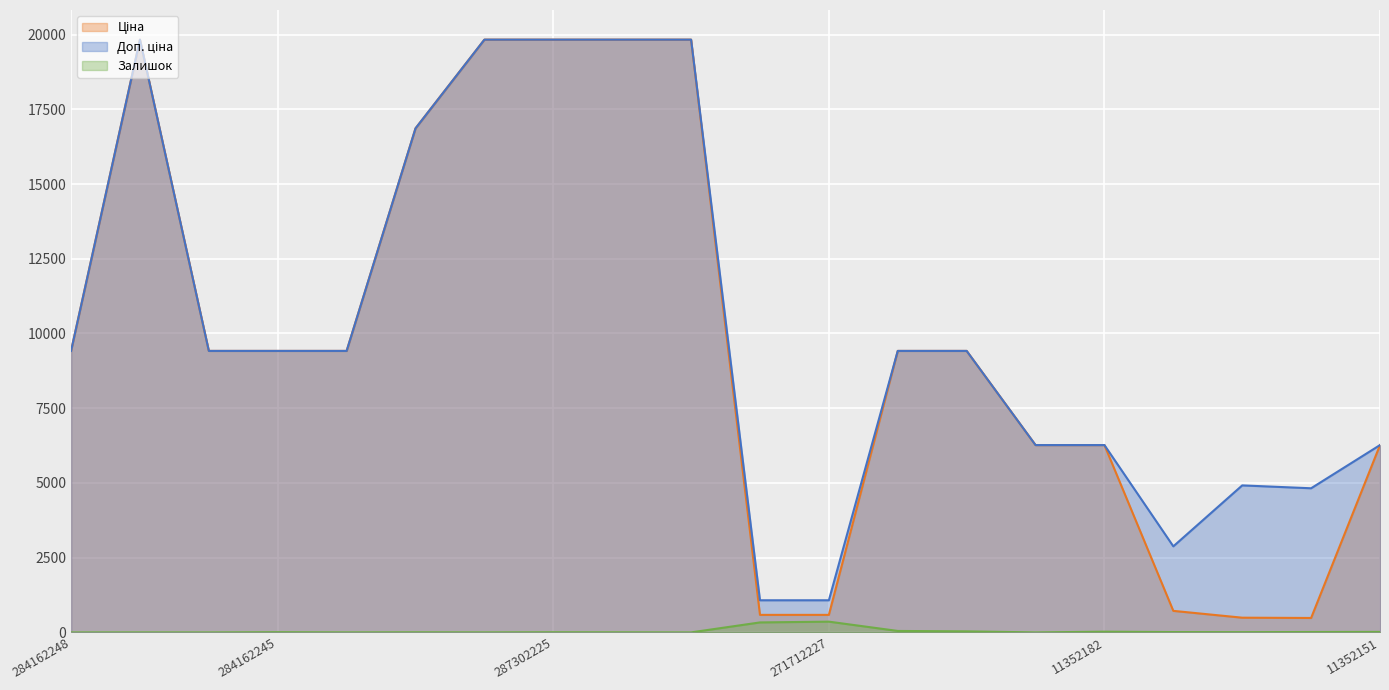

Read the Доп. ціна (line) value at 284162248.

9416.9